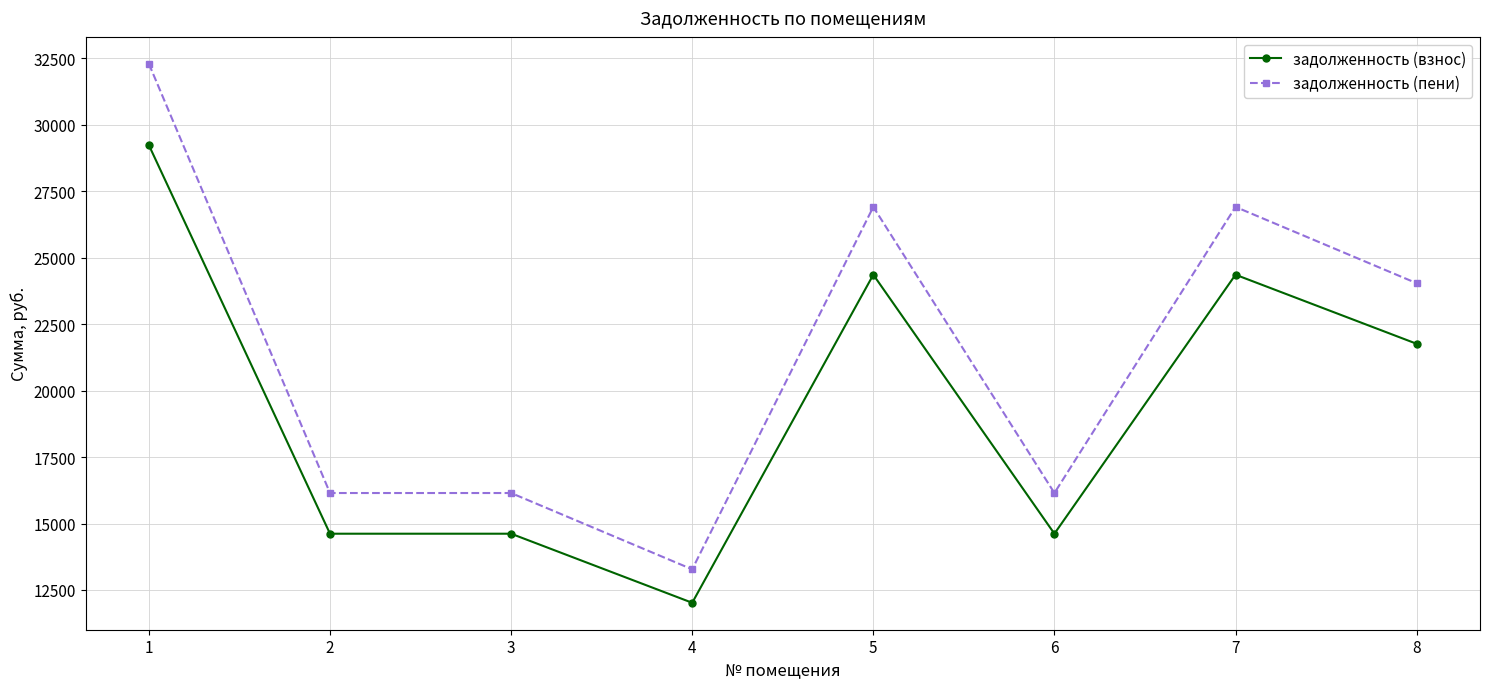

True or false: задолженность (взнос) and задолженность (пени) intersect in this chart.

False